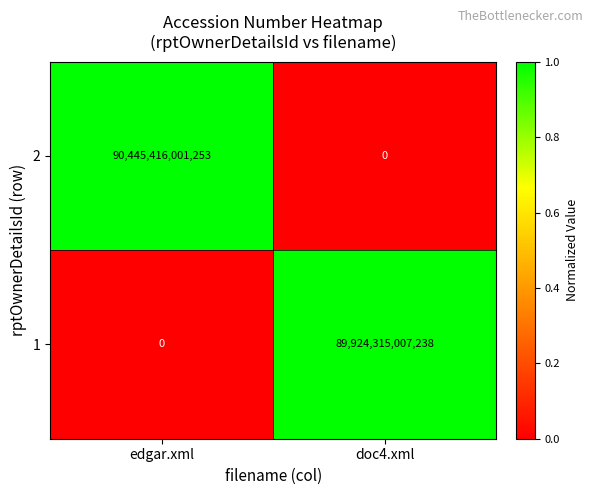

At which category does the chart reach its peak across all series?

edgar.xml